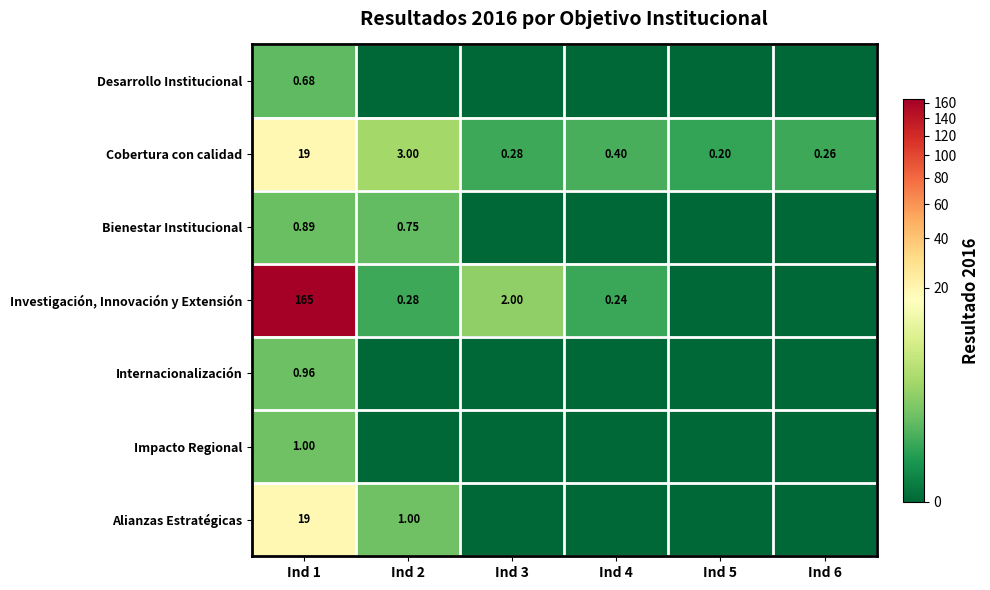

Is the value of Cobertura con calidad at Ind 5 greater than the value of Bienestar Institucional at Ind 1?

No